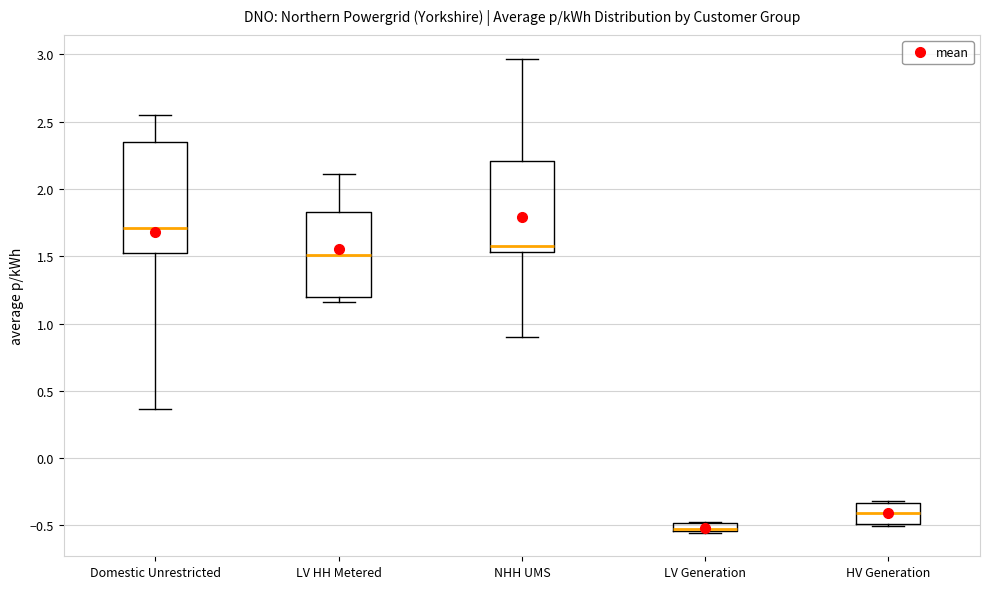

Where is the lower edge of the box for Domestic Unrestricted on the y-axis? The values are not printed on the chart, so give them approximately, as read against the axis.

1.55